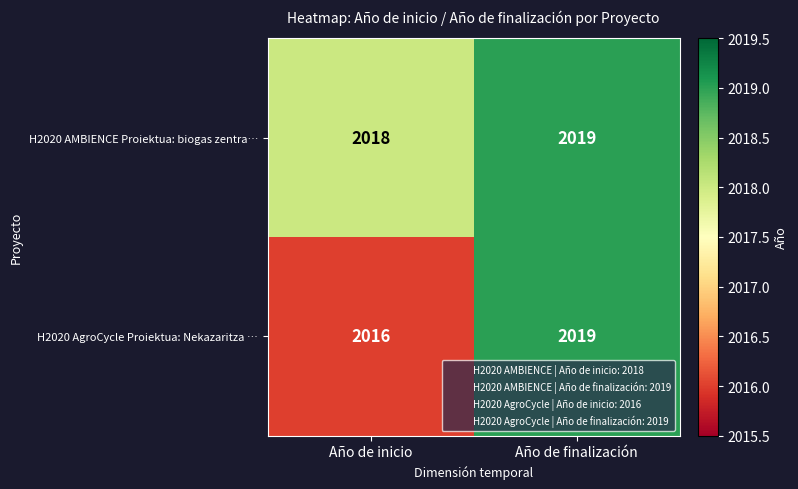

What is the minimum value shown in the chart?

2016